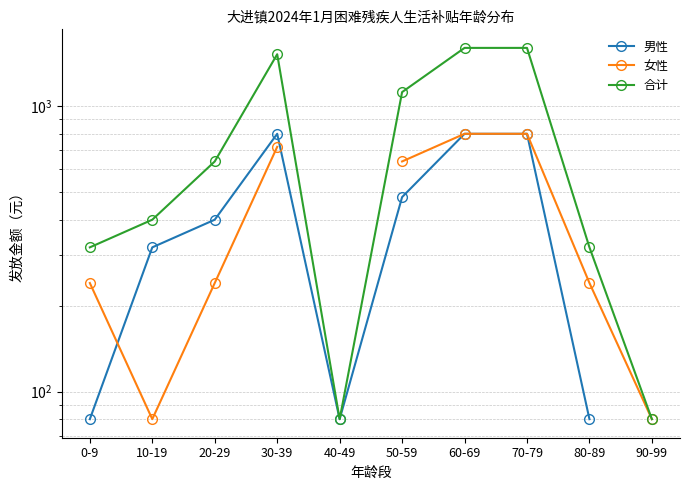

True or false: 女性 has a value of 240.0 at 0-9.

True